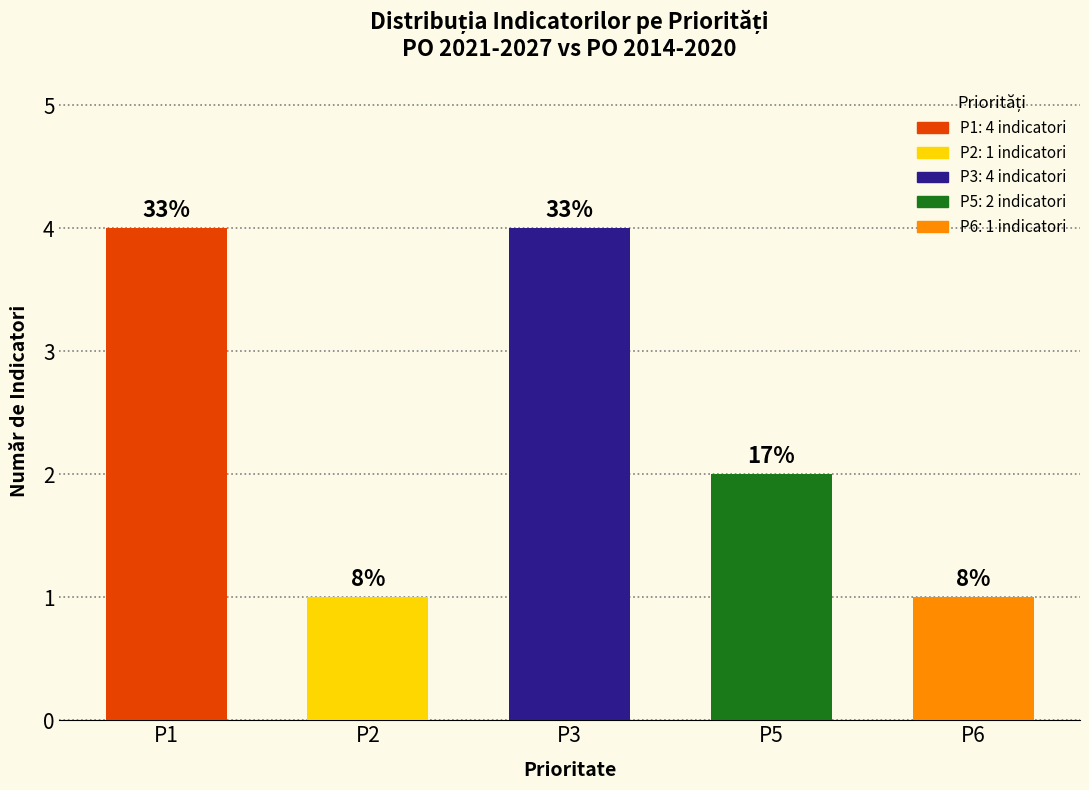

Does the chart contain any negative values?

No